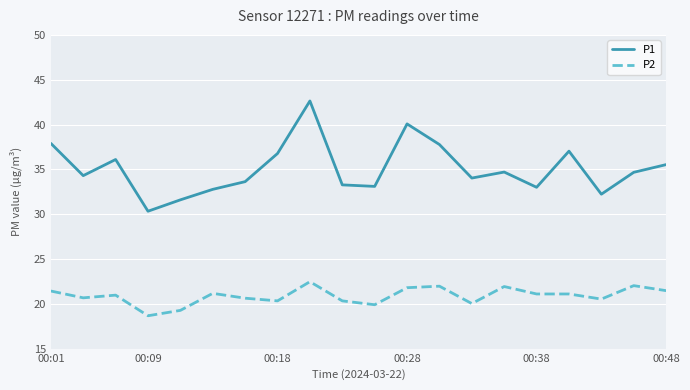

What is the difference between the maximum and minimum values in the P1 series?

12.3